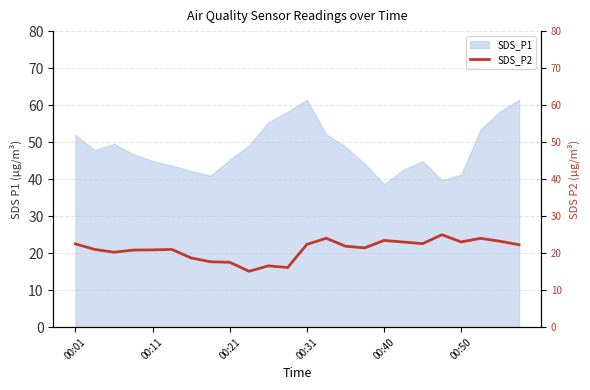

Does the chart have visible grid lines?

Yes